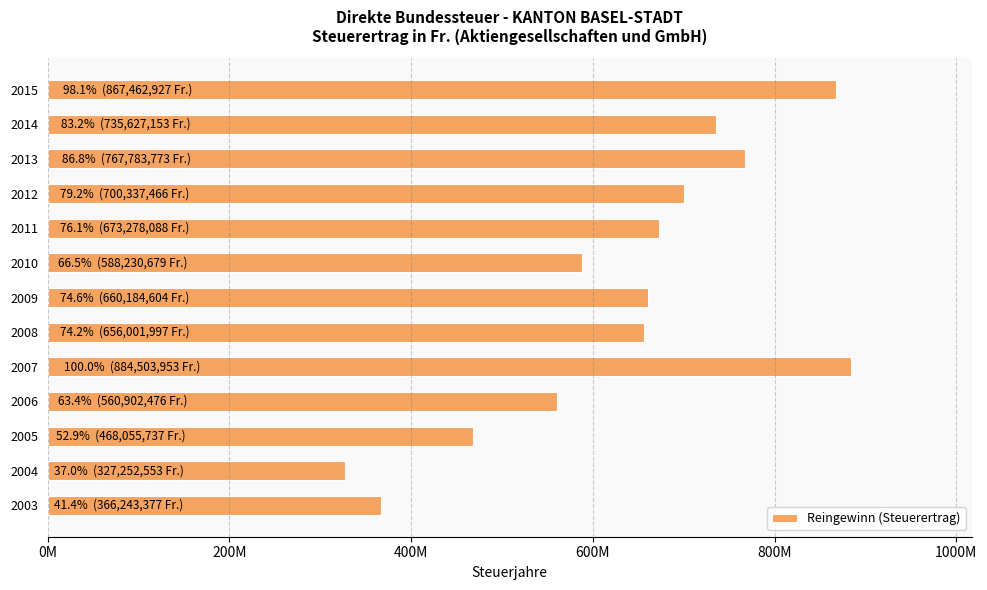

Does the chart contain stacked bars?

No